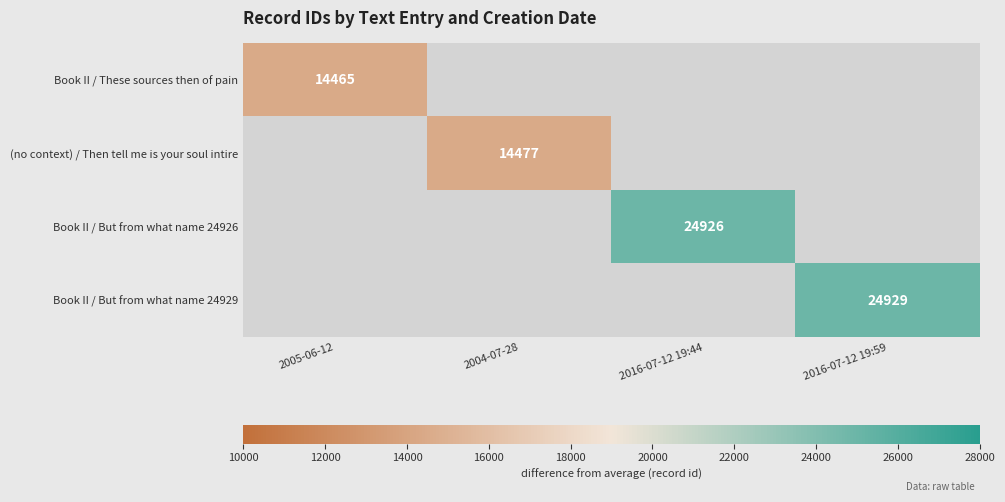

Rank the series by their maximum value, from lowest to highest.

Book II / These sources then of pain, (no context) / Then tell me is your soul intire, Book II / But from what name 24926, Book II / But from what name 24929